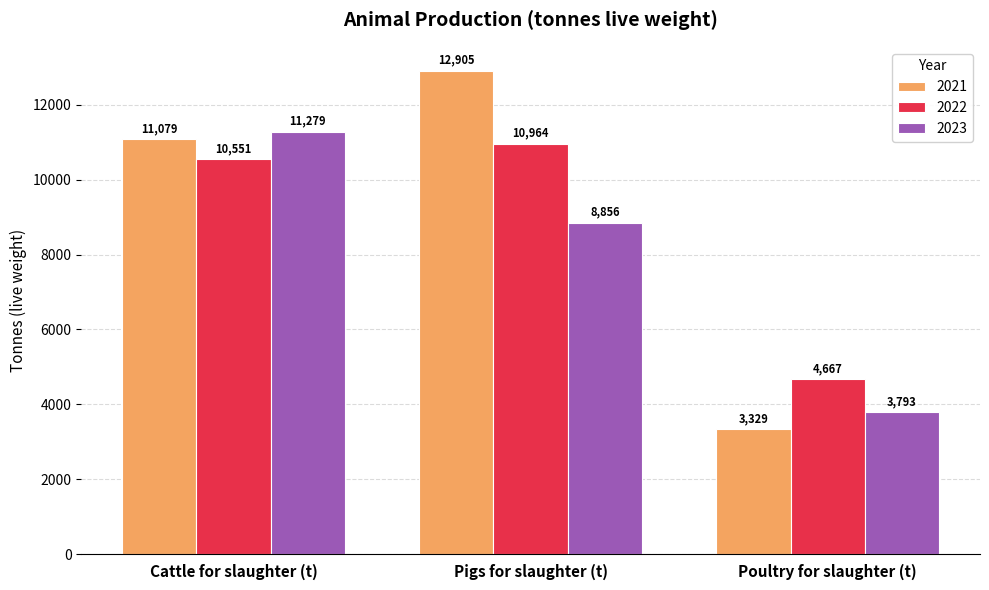

What is the spread (max minus min) of values at Cattle for slaughter (t)?

728.0